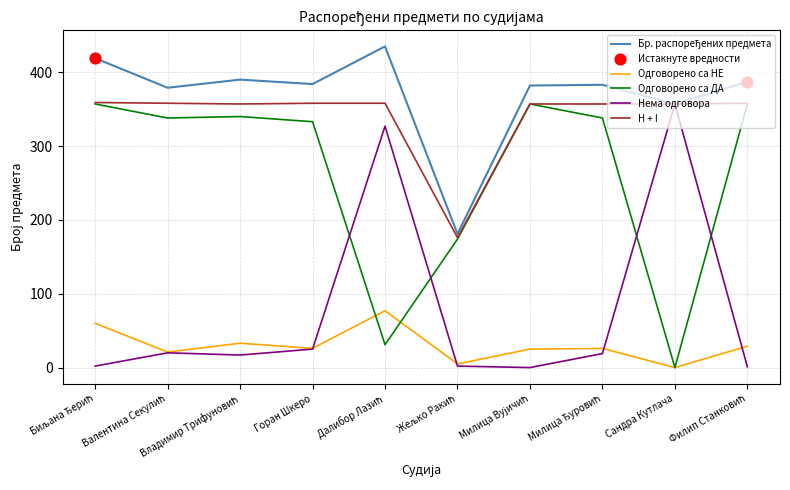

What is the total value across all series at Горан Шкеро?

1126